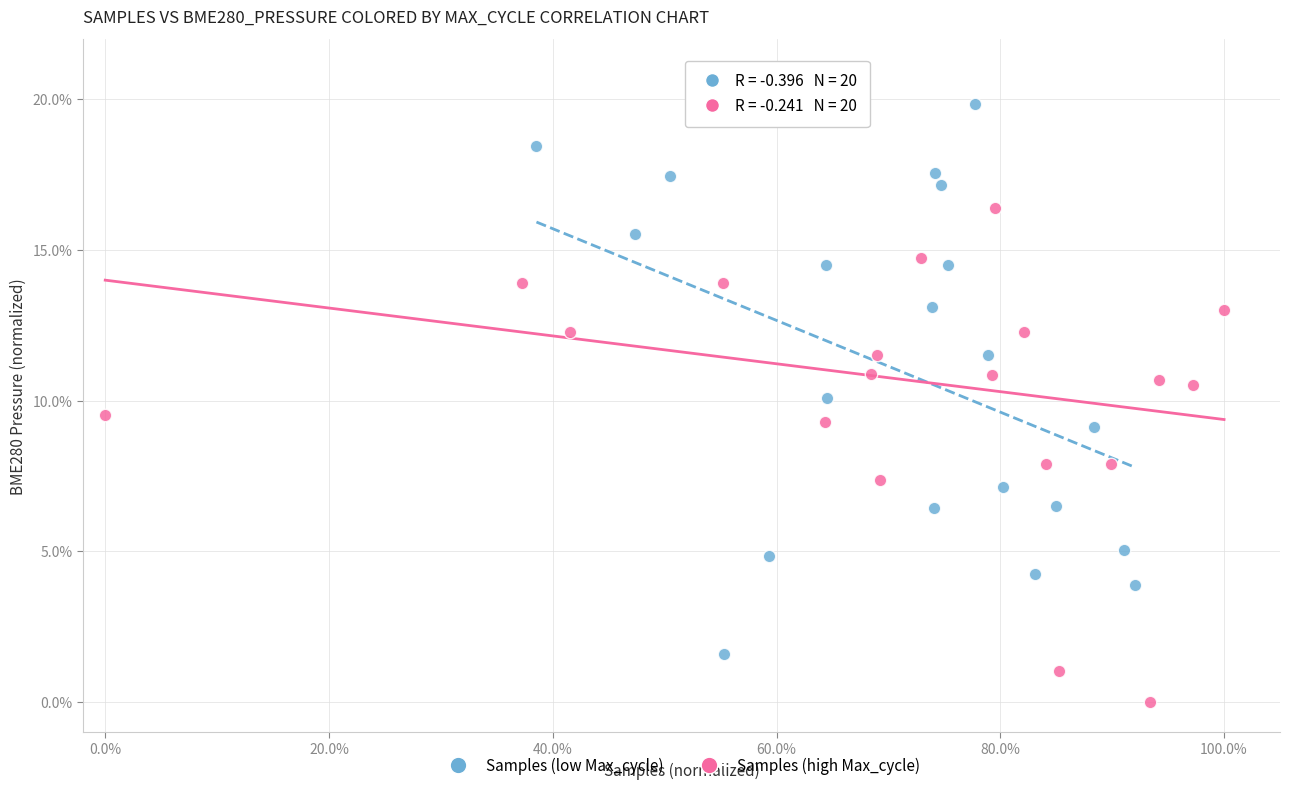

Which series contains the lowest Y value?

Samples (high Max_cycle)